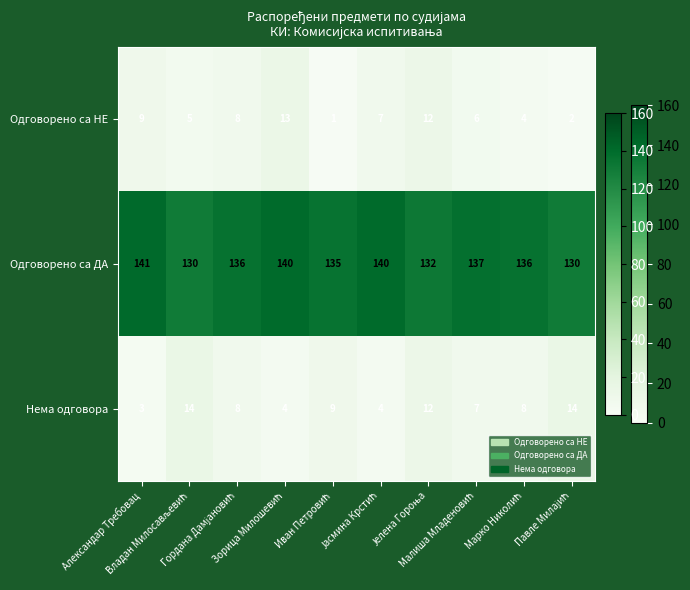

Which series has the largest total across all categories?

Одговорено са ДА